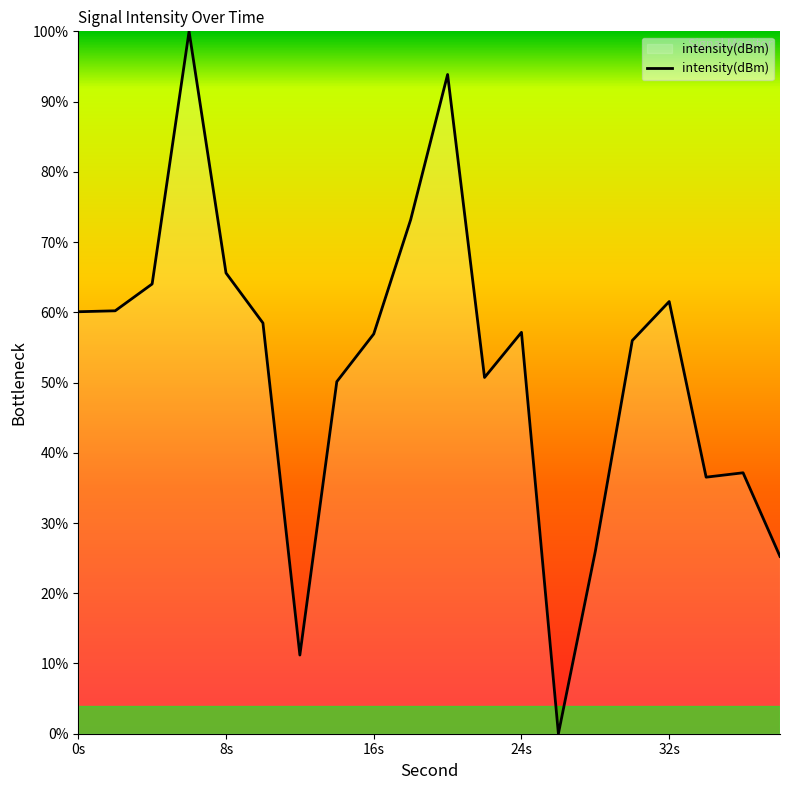

Does the chart have visible grid lines?

No